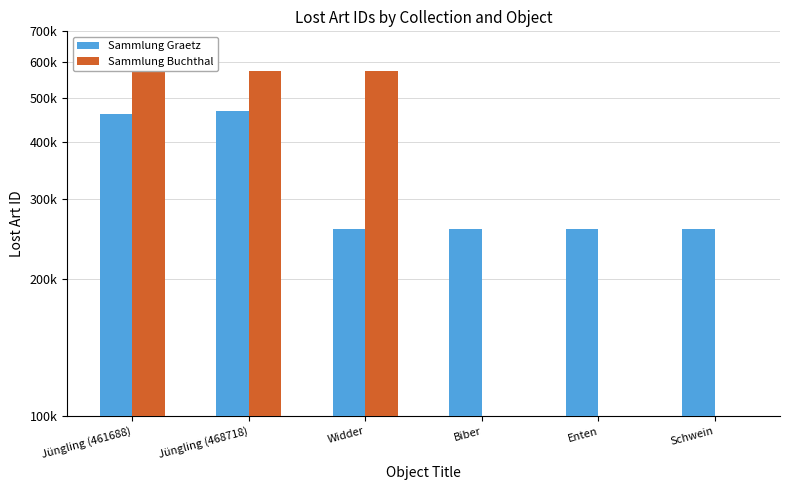

Between Jüngling (461688) and Schwein, which is larger?

Jüngling (461688)